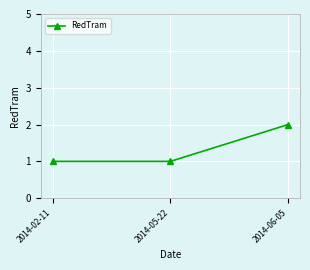

Count the number of categories in the chart.

3